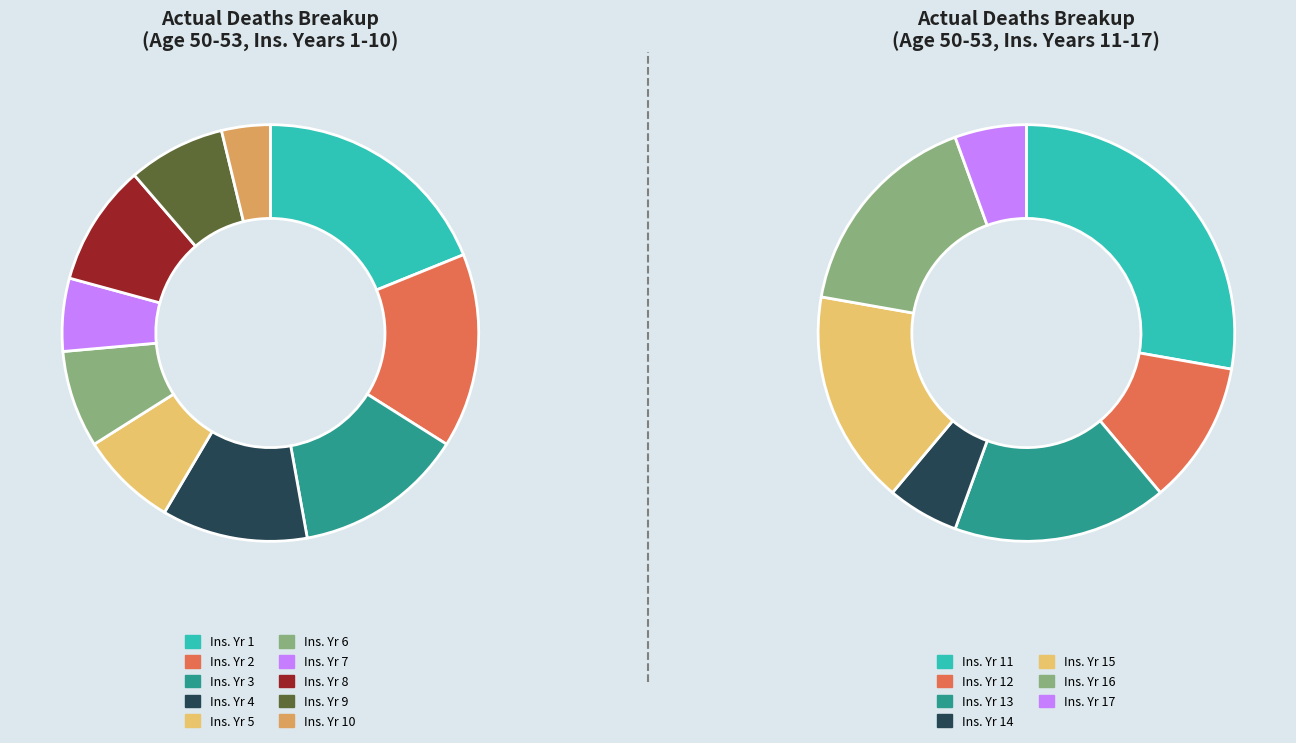

What is the largest slice in the pie chart?

1